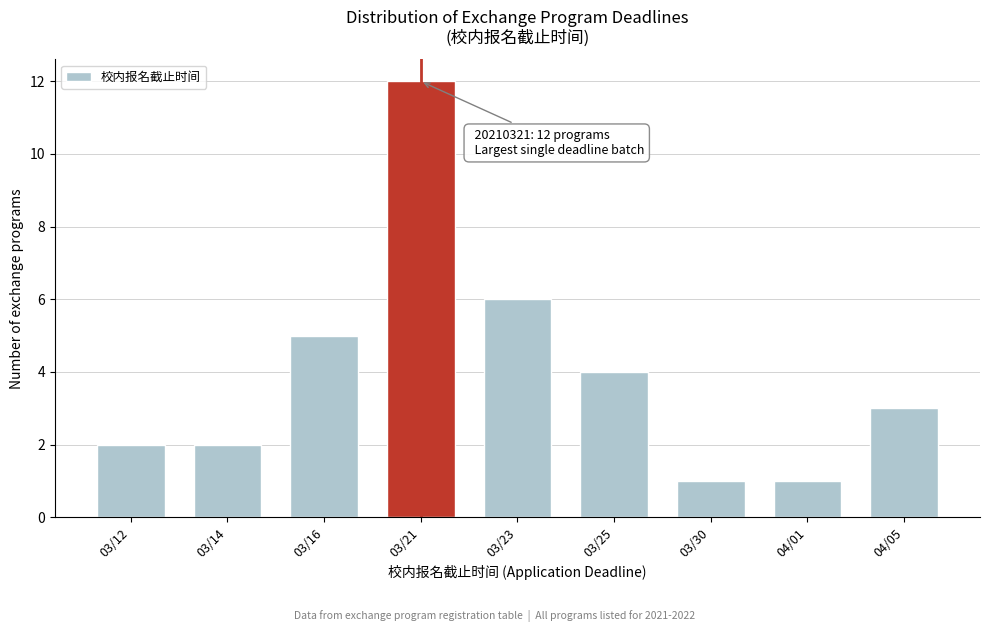

Reading left to right, what are all the values shown in this chart?

2	2	5	12	6	4	1	1	3